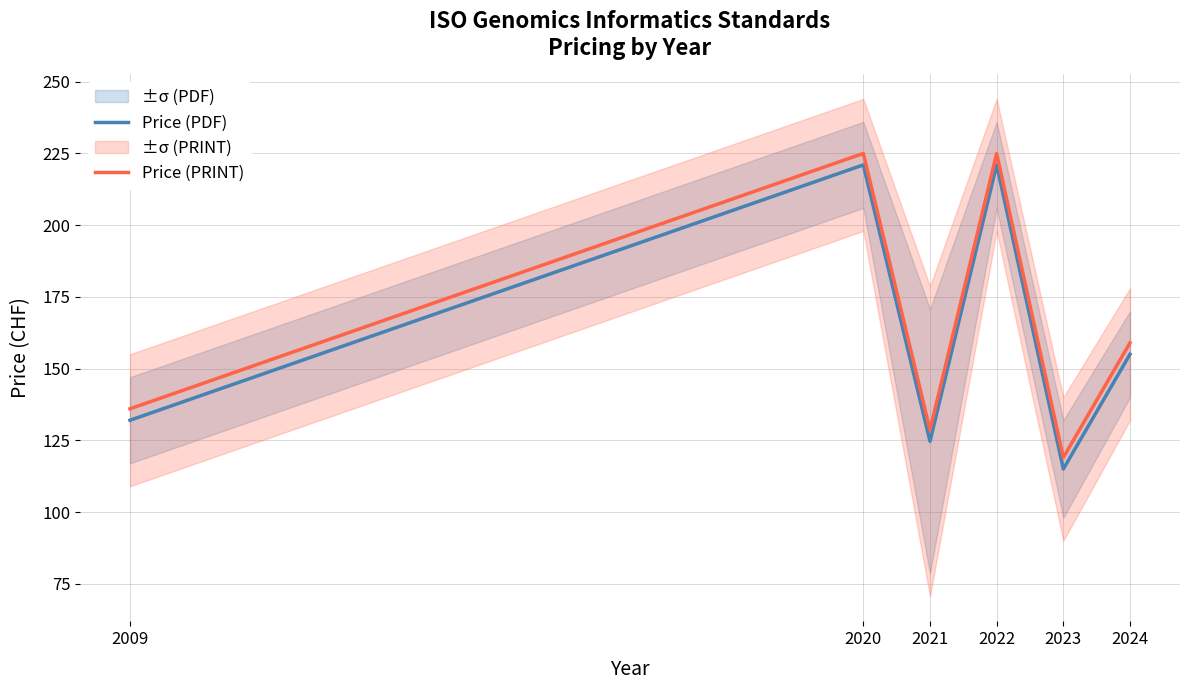

Rank the series by their maximum value, from lowest to highest.

Price (PDF), Price (PRINT)